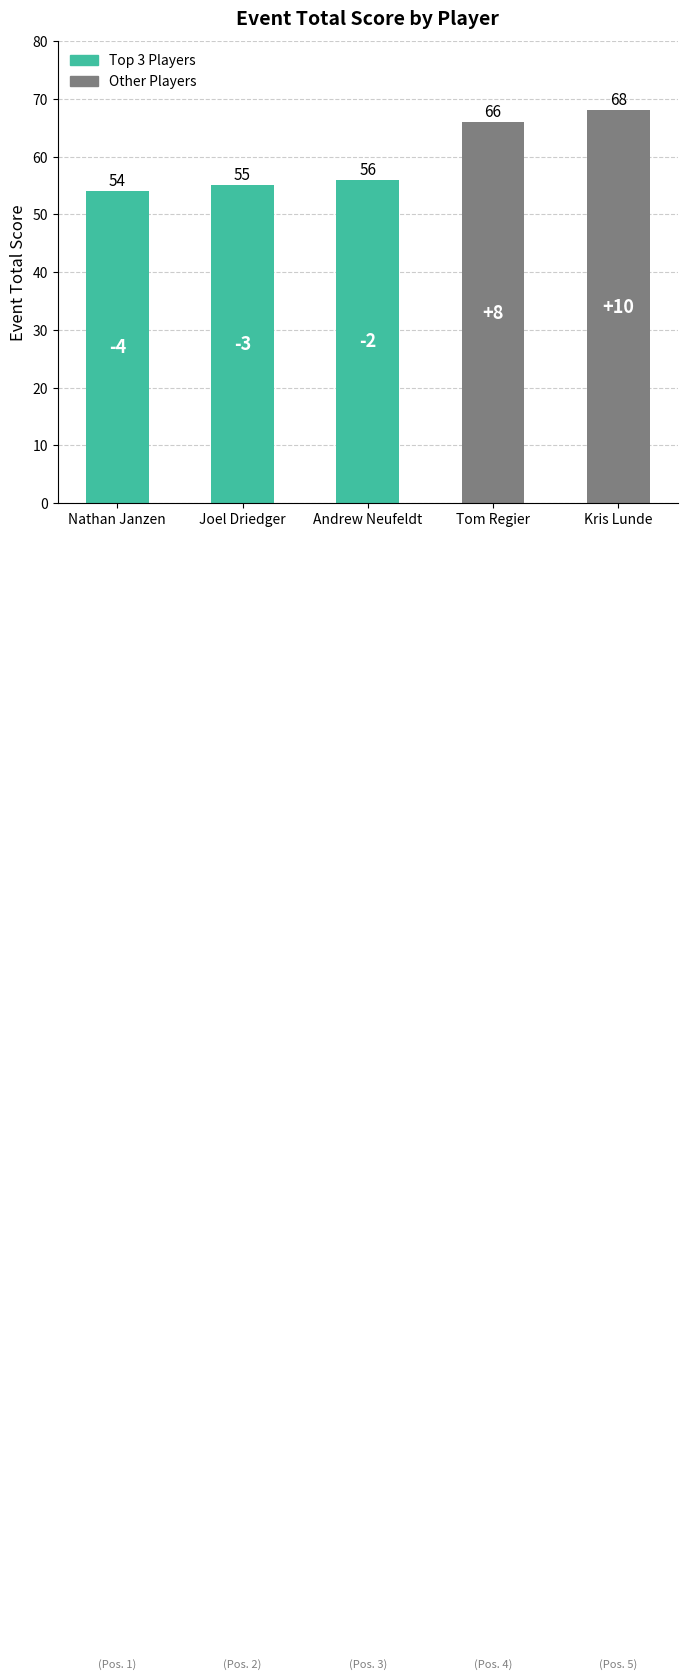

The value at Kris Lunde is 47. True or false?

False